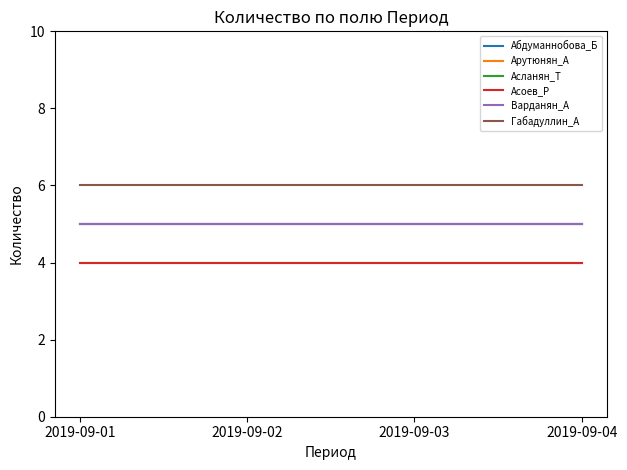

Rank the series by their maximum value, from highest to lowest.

Габадуллин_А, Абдуманнобова_Б, Асланян_Т, Варданян_А, Арутюнян_А, Асоев_Р